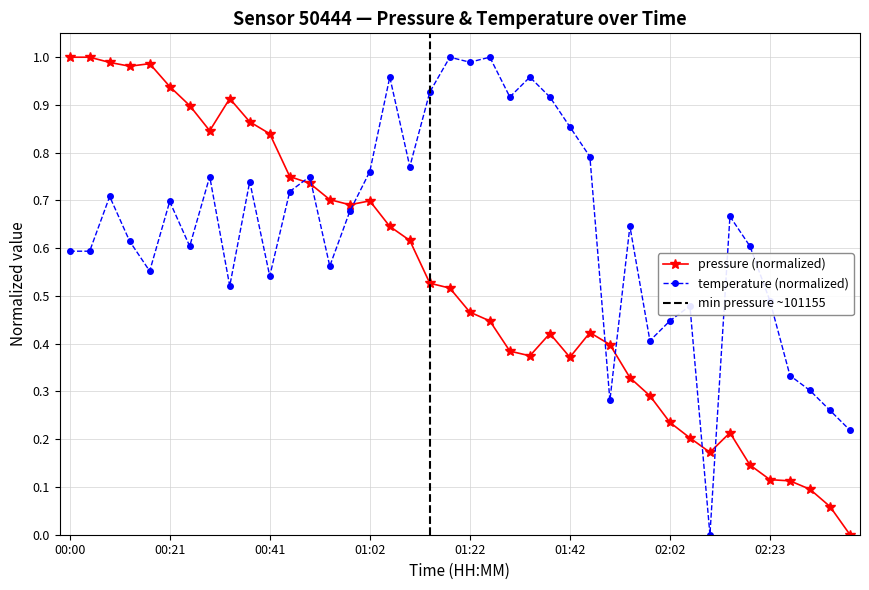

How many times do pressure and temperature cross each other?

7